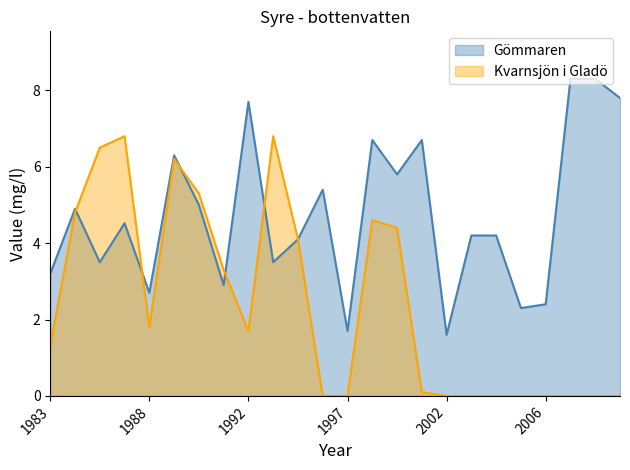

What is the value of the Gömmaren point at the 13th from the left?

1.7